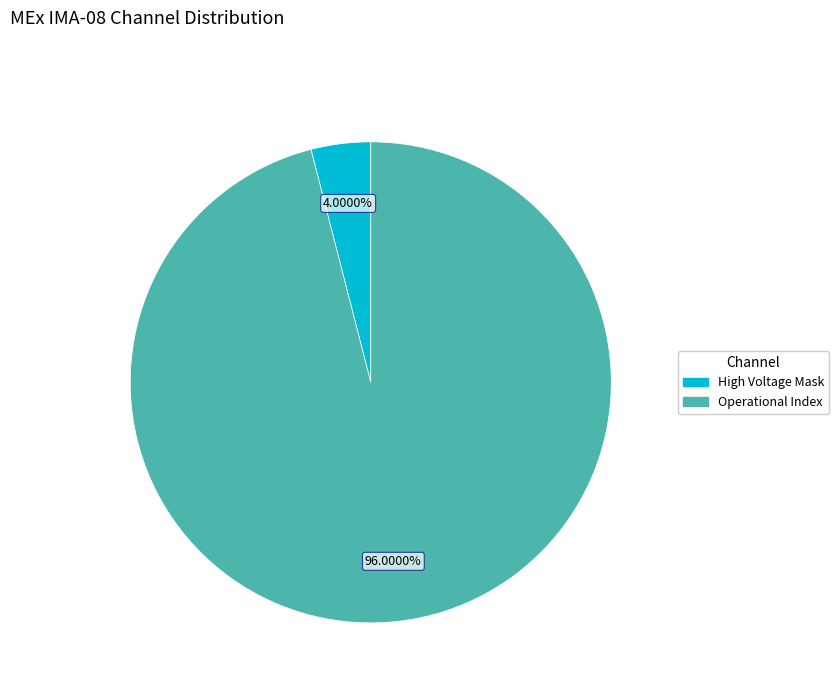

Is there a majority slice in this chart?

Yes